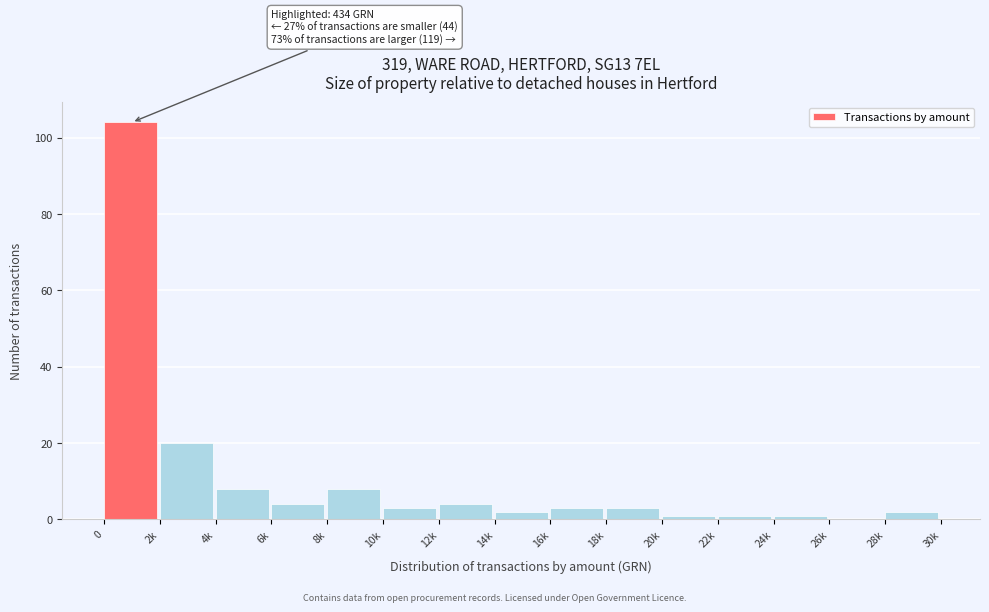

Reading left to right, extract all data points from this chart.

0=104	2k=20	4k=8	6k=4	8k=8	10k=3	12k=4	14k=2	16k=3	18k=3	20k=1	22k=1	24k=1	26k=0	28k=2